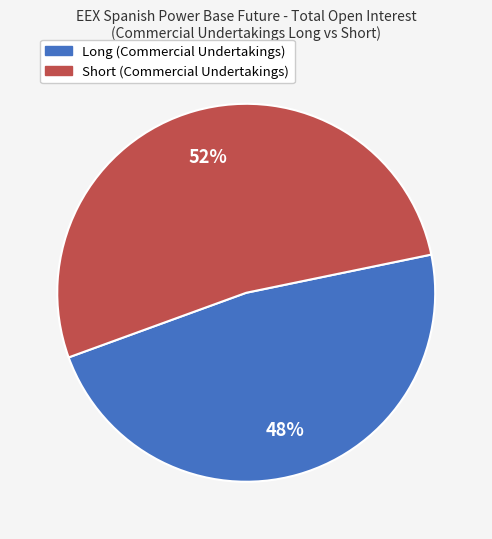

What is the smallest slice in the pie chart?

Long (Commercial Undertakings)